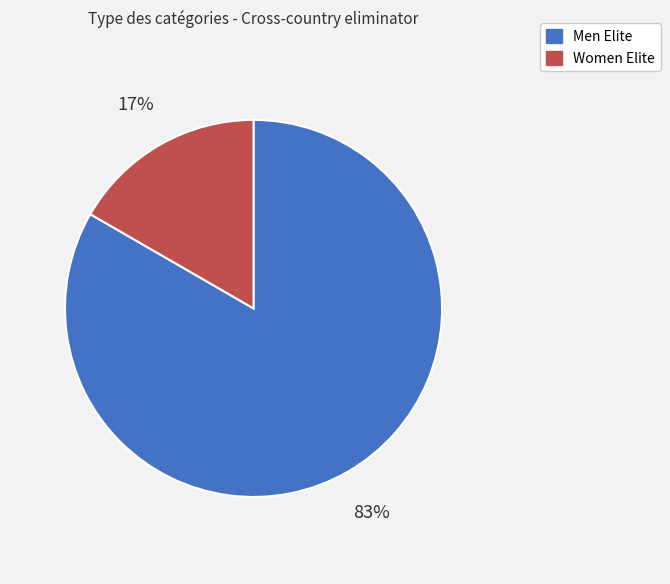

Is there a majority slice in this chart?

Yes